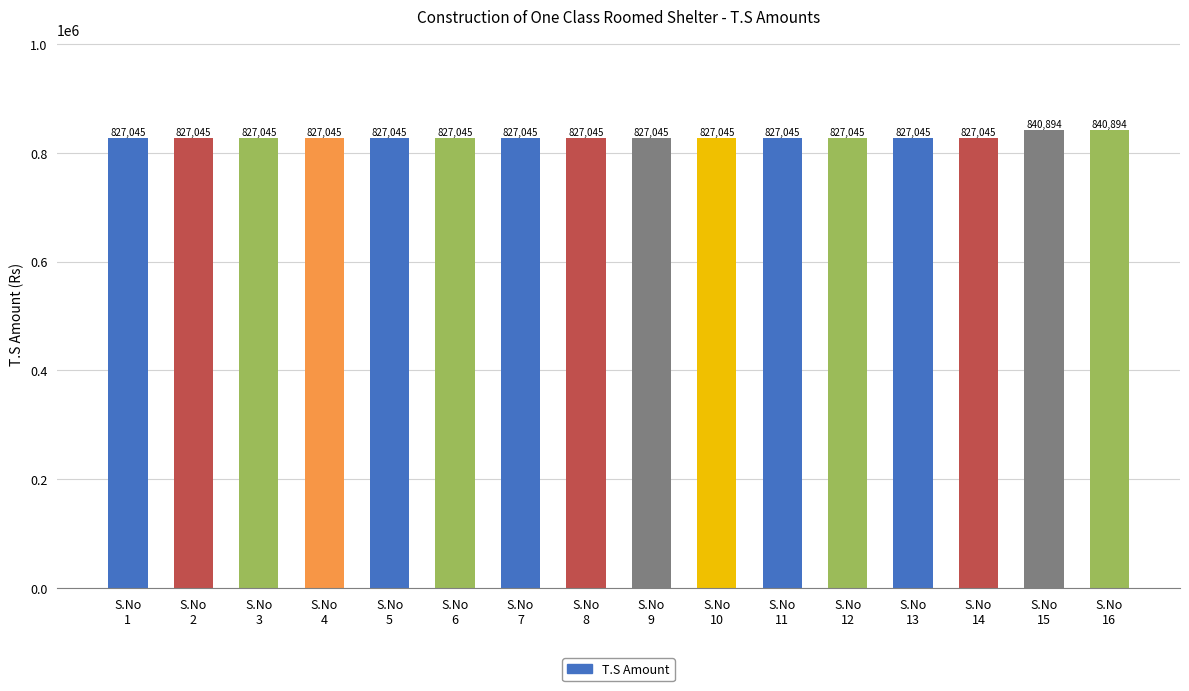

What is the value of the 5th bar from the left?

827045